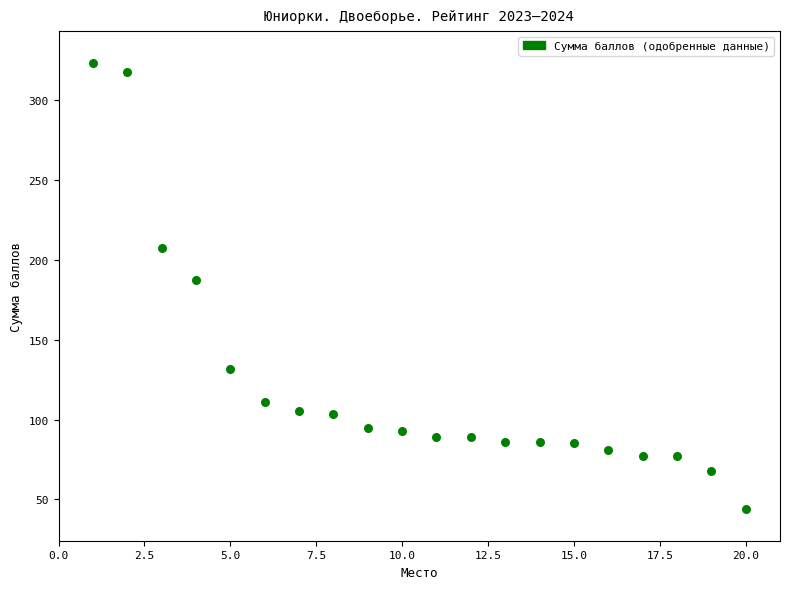

What is the range of Y values (max minus min)?

279.5